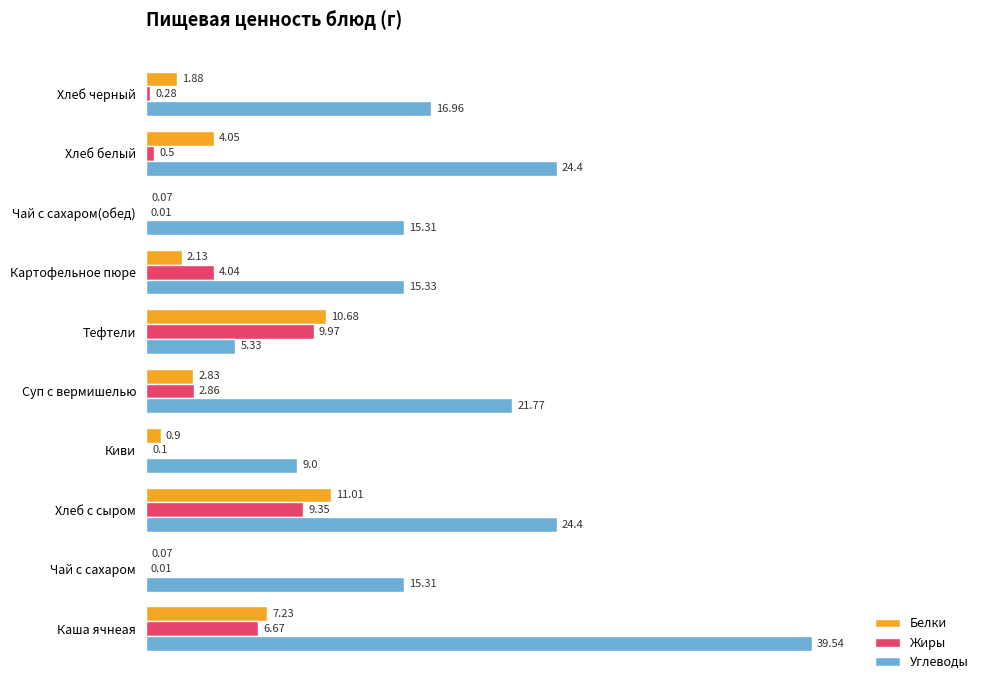

Where is Белки nearest to the value 5?

Хлеб белый